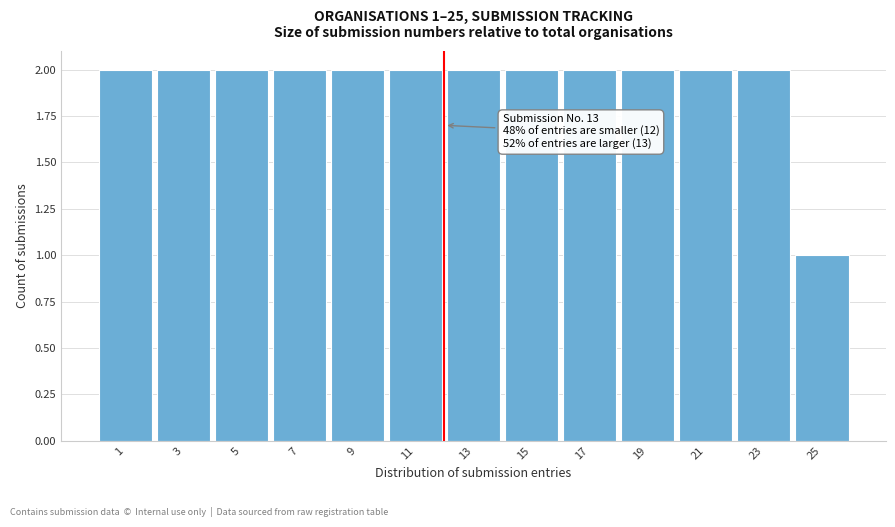

Reading left to right, list all the values displayed in this chart.

2	2	2	2	2	2	2	2	2	2	2	2	1